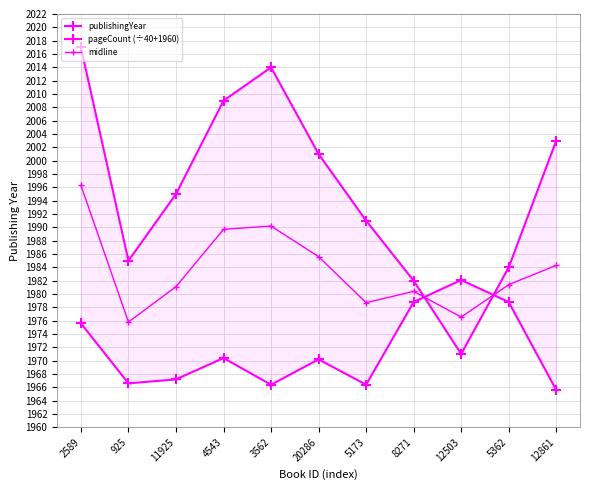

At which category is the sum across all series the highest?

2589